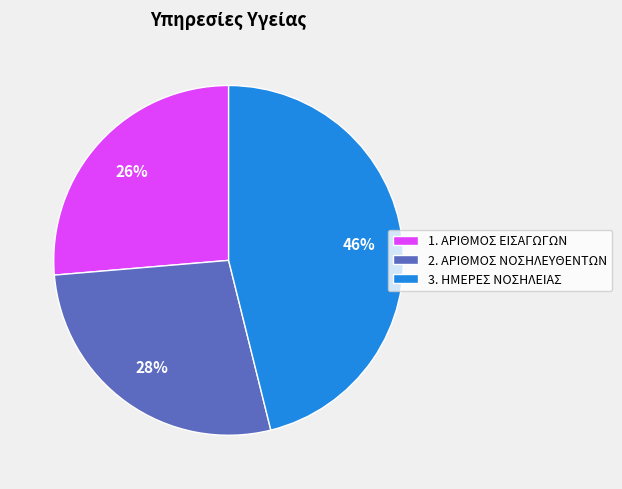

To the nearest percent, what is the average slice percentage?

33%